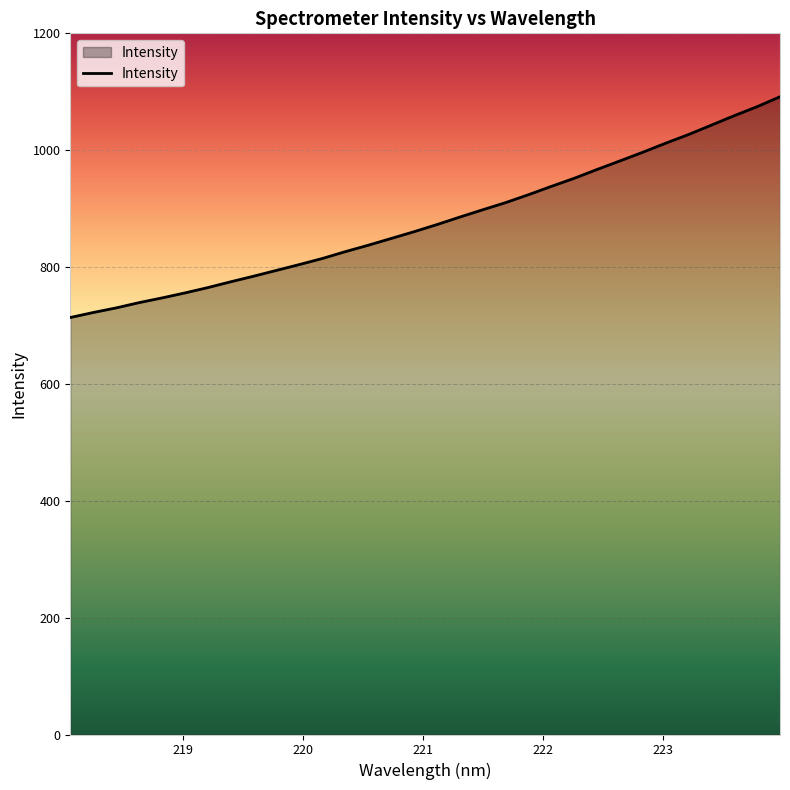

What is the maximum value shown in the chart?

1091.4